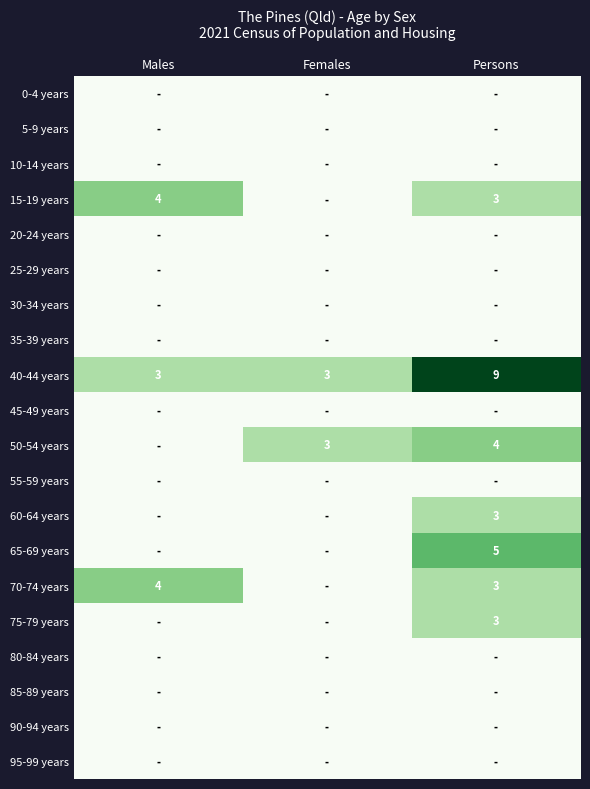

Which has a higher value, Persons or Females?

Persons